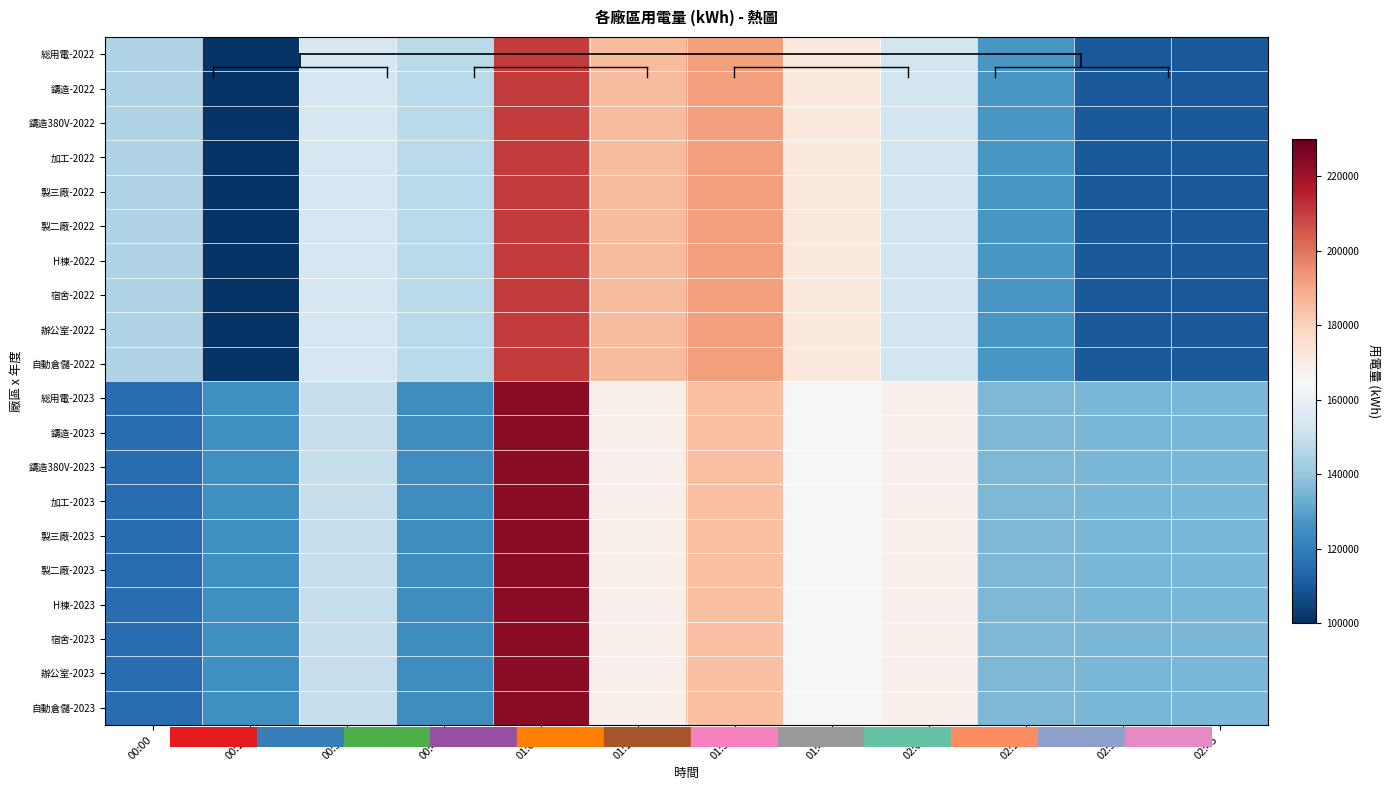

Reading left to right, extract all data points from this chart.

総用電-2022: 00:00=145560.6	00:15=101351.5	00:30=154144.3	00:45=147259.8	01:00=210479.7	01:15=185358.1	01:30=191718.5	01:45=171797.0	02:00=152864.4	02:15=126978.0	02:30=110548.9	02:45=110548.9
鑄造-2022: 00:00=145560.6	00:15=101351.5	00:30=154144.3	00:45=147259.8	01:00=210479.7	01:15=185358.1	01:30=191718.5	01:45=171797.0	02:00=152864.4	02:15=126978.0	02:30=110548.9	02:45=110548.9
鑄造380V-2022: 00:00=145560.6	00:15=101351.5	00:30=154144.3	00:45=147259.8	01:00=210479.7	01:15=185358.1	01:30=191718.5	01:45=171797.0	02:00=152864.4	02:15=126978.0	02:30=110548.9	02:45=110548.9
加工-2022: 00:00=145560.6	00:15=101351.5	00:30=154144.3	00:45=147259.8	01:00=210479.7	01:15=185358.1	01:30=191718.5	01:45=171797.0	02:00=152864.4	02:15=126978.0	02:30=110548.9	02:45=110548.9
製三廠-2022: 00:00=145560.6	00:15=101351.5	00:30=154144.3	00:45=147259.8	01:00=210479.7	01:15=185358.1	01:30=191718.5	01:45=171797.0	02:00=152864.4	02:15=126978.0	02:30=110548.9	02:45=110548.9
製二廠-2022: 00:00=145560.6	00:15=101351.5	00:30=154144.3	00:45=147259.8	01:00=210479.7	01:15=185358.1	01:30=191718.5	01:45=171797.0	02:00=152864.4	02:15=126978.0	02:30=110548.9	02:45=110548.9
H棟-2022: 00:00=145560.6	00:15=101351.5	00:30=154144.3	00:45=147259.8	01:00=210479.7	01:15=185358.1	01:30=191718.5	01:45=171797.0	02:00=152864.4	02:15=126978.0	02:30=110548.9	02:45=110548.9
宿舍-2022: 00:00=145560.6	00:15=101351.5	00:30=154144.3	00:45=147259.8	01:00=210479.7	01:15=185358.1	01:30=191718.5	01:45=171797.0	02:00=152864.4	02:15=126978.0	02:30=110548.9	02:45=110548.9
辦公室-2022: 00:00=145560.6	00:15=101351.5	00:30=154144.3	00:45=147259.8	01:00=210479.7	01:15=185358.1	01:30=191718.5	01:45=171797.0	02:00=152864.4	02:15=126978.0	02:30=110548.9	02:45=110548.9
自動倉儲-2022: 00:00=145560.6	00:15=101351.5	00:30=154144.3	00:45=147259.8	01:00=210479.7	01:15=185358.1	01:30=191718.5	01:45=171797.0	02:00=152864.4	02:15=126978.0	02:30=110548.9	02:45=110548.9
総用電-2023: 00:00=115521.0	00:15=125315.0	00:30=150055.3	00:45=124544.0	01:00=223541.0	01:15=168240.0	01:30=184541.0	01:45=165458.0	02:00=168541.0	02:15=135555.0	02:30=135247.0	02:45=135247.0
鑄造-2023: 00:00=115521.0	00:15=125315.0	00:30=150055.3	00:45=124544.0	01:00=223541.0	01:15=168240.0	01:30=184541.0	01:45=165458.0	02:00=168541.0	02:15=135555.0	02:30=135247.0	02:45=135247.0
鑄造380V-2023: 00:00=115521.0	00:15=125315.0	00:30=150055.3	00:45=124544.0	01:00=223541.0	01:15=168240.0	01:30=184541.0	01:45=165458.0	02:00=168541.0	02:15=135555.0	02:30=135247.0	02:45=135247.0
加工-2023: 00:00=115521.0	00:15=125315.0	00:30=150055.3	00:45=124544.0	01:00=223541.0	01:15=168240.0	01:30=184541.0	01:45=165458.0	02:00=168541.0	02:15=135555.0	02:30=135247.0	02:45=135247.0
製三廠-2023: 00:00=115521.0	00:15=125315.0	00:30=150055.3	00:45=124544.0	01:00=223541.0	01:15=168240.0	01:30=184541.0	01:45=165458.0	02:00=168541.0	02:15=135555.0	02:30=135247.0	02:45=135247.0
製二廠-2023: 00:00=115521.0	00:15=125315.0	00:30=150055.3	00:45=124544.0	01:00=223541.0	01:15=168240.0	01:30=184541.0	01:45=165458.0	02:00=168541.0	02:15=135555.0	02:30=135247.0	02:45=135247.0
H棟-2023: 00:00=115521.0	00:15=125315.0	00:30=150055.3	00:45=124544.0	01:00=223541.0	01:15=168240.0	01:30=184541.0	01:45=165458.0	02:00=168541.0	02:15=135555.0	02:30=135247.0	02:45=135247.0
宿舍-2023: 00:00=115521.0	00:15=125315.0	00:30=150055.3	00:45=124544.0	01:00=223541.0	01:15=168240.0	01:30=184541.0	01:45=165458.0	02:00=168541.0	02:15=135555.0	02:30=135247.0	02:45=135247.0
辦公室-2023: 00:00=115521.0	00:15=125315.0	00:30=150055.3	00:45=124544.0	01:00=223541.0	01:15=168240.0	01:30=184541.0	01:45=165458.0	02:00=168541.0	02:15=135555.0	02:30=135247.0	02:45=135247.0
自動倉儲-2023: 00:00=115521.0	00:15=125315.0	00:30=150055.3	00:45=124544.0	01:00=223541.0	01:15=168240.0	01:30=184541.0	01:45=165458.0	02:00=168541.0	02:15=135555.0	02:30=135247.0	02:45=135247.0